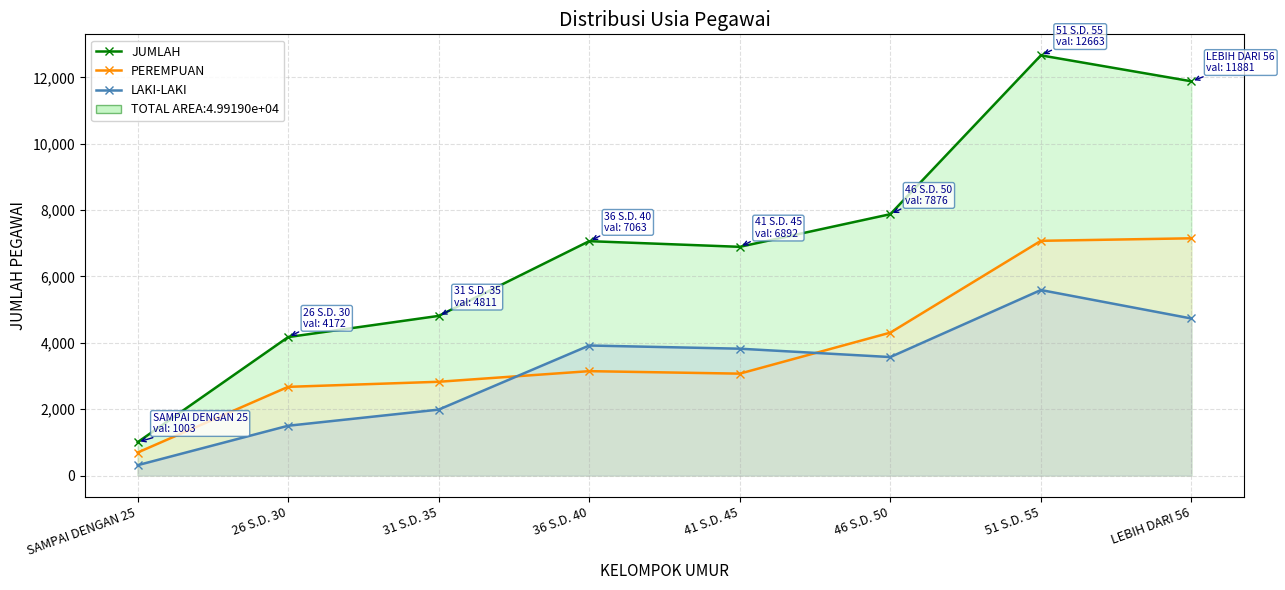

What is the difference between the second highest and second lowest values in the LAKI-LAKI series?

3232